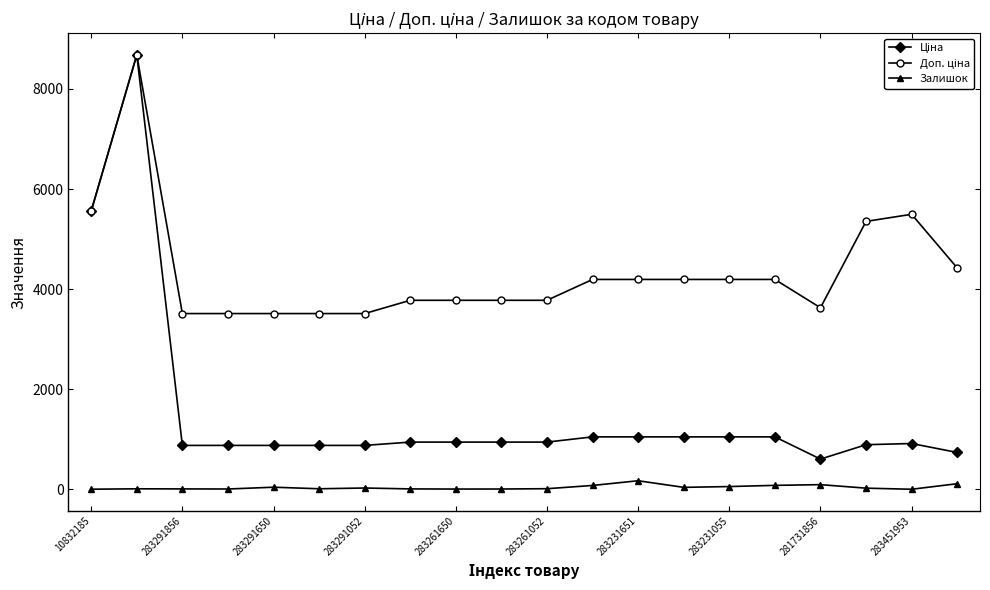

At how many categories does at least one series exceed 4768?

4